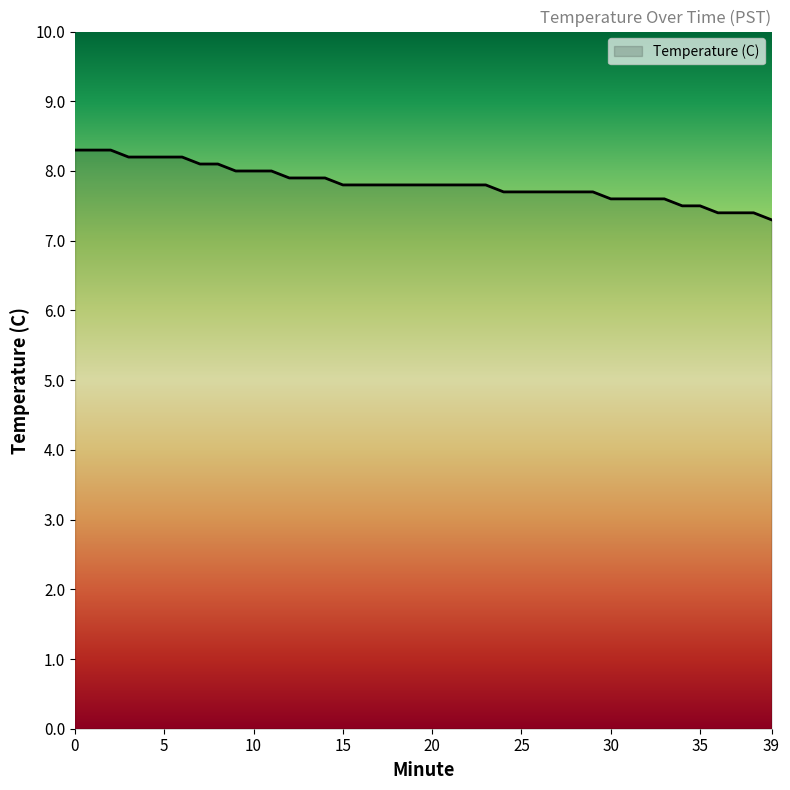

What is the difference between the maximum and minimum values?

1.0